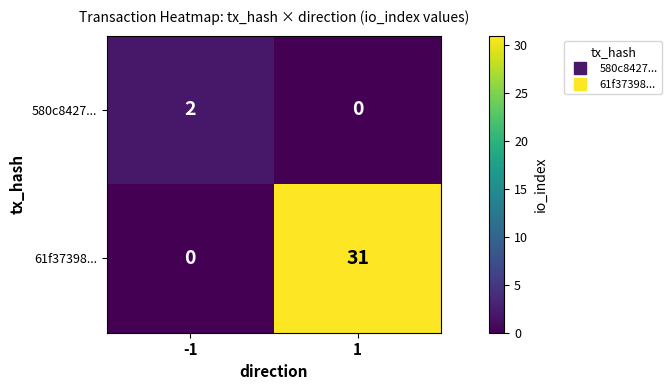

At how many categories does at least one series exceed 24?

1